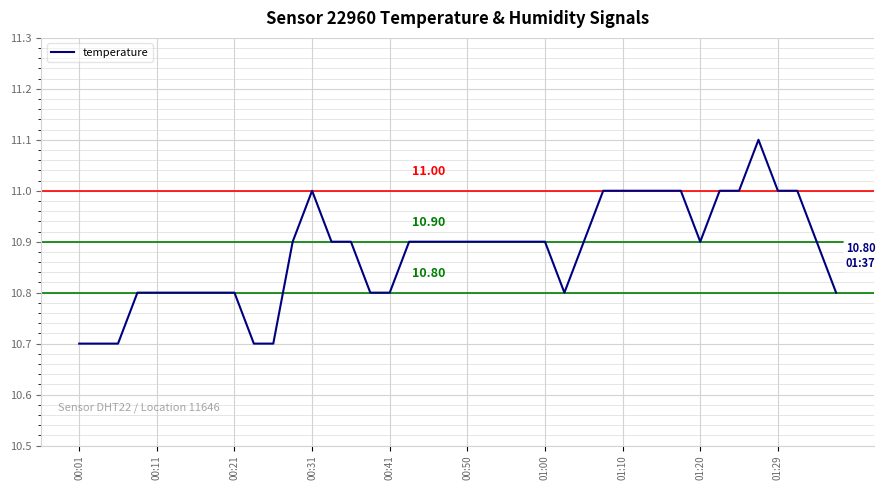

What is the smallest value displayed?

10.7